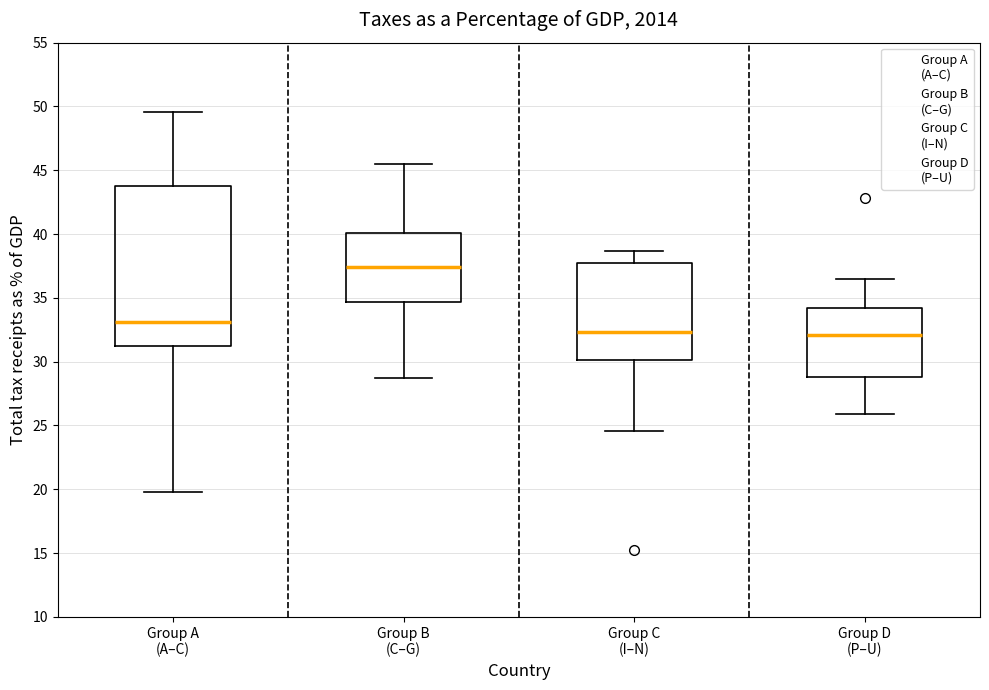

Comparing the boxes themselves (not the whiskers), which one is the tallest?

Group A (A–C)